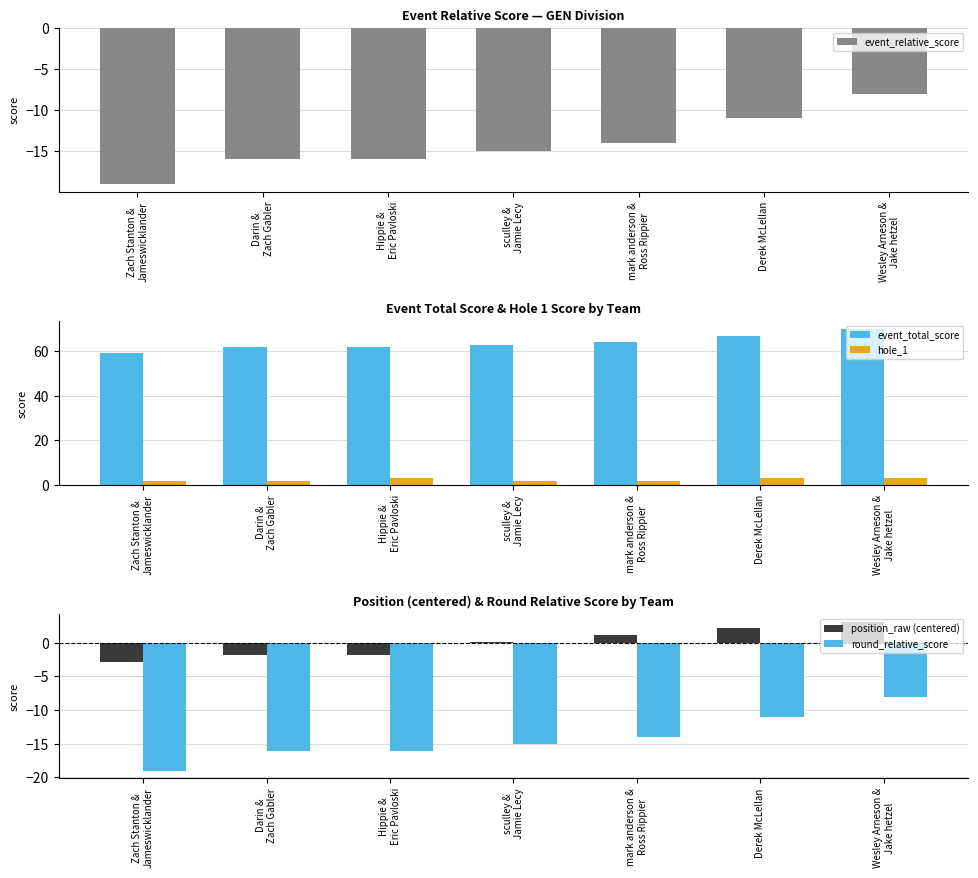

How many values in the event_relative_score series exceed -15?

3